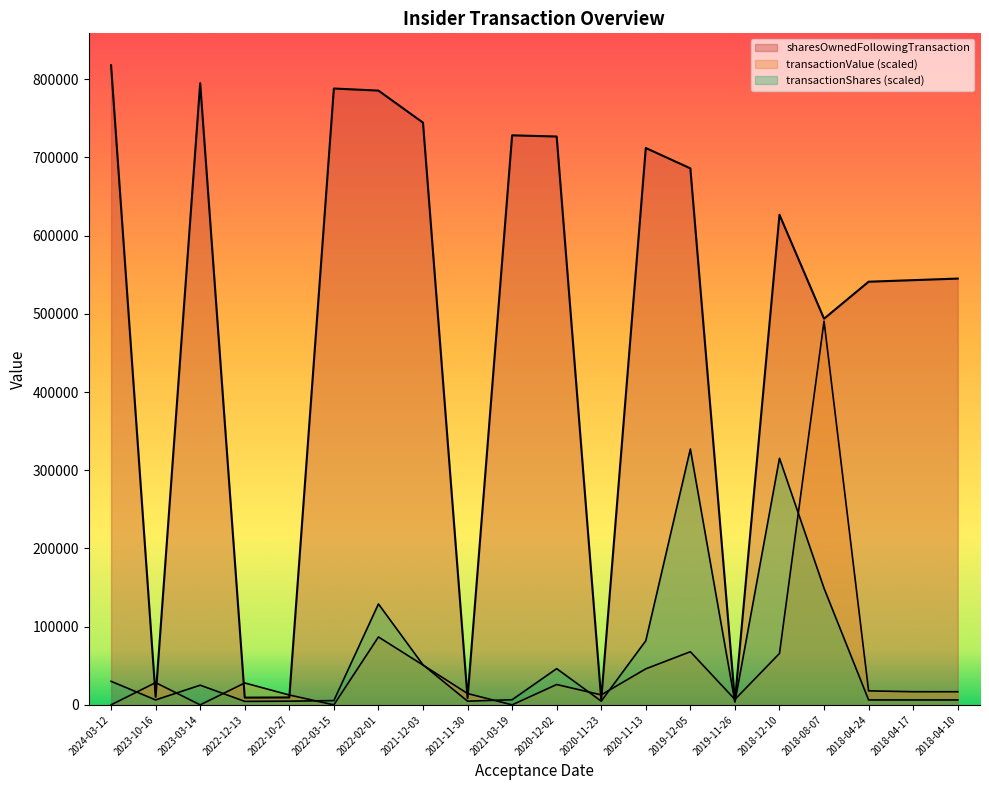

What is the approximate value of transactionShares at 2022-12-13?

4442.5